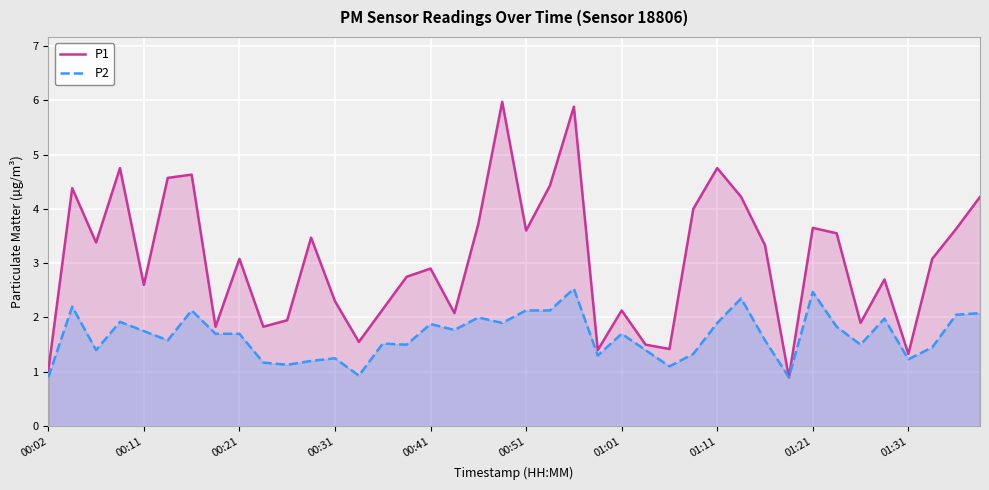

Reading right to left, what are all the values shown in this chart?

P1: 4.2	3.6	3.1	1.3	2.7	1.9	3.5	3.6	0.9	3.3	4.2	4.8	4.0	1.4	1.5	2.1	1.4	5.9	4.4	3.6	6.0	3.7	2.1	2.9	2.8	2.1	1.6	2.3	3.5	1.9	1.8	3.1	1.8	4.6	4.6	2.6	4.8	3.4	4.4	1.0
P2: 2.1	2.0	1.4	1.2	2.0	1.5	1.8	2.5	0.9	1.6	2.4	1.9	1.3	1.1	1.4	1.7	1.3	2.5	2.1	2.1	1.9	2.0	1.8	1.9	1.5	1.5	0.9	1.2	1.2	1.1	1.2	1.7	1.7	2.1	1.6	1.8	1.9	1.4	2.2	0.9